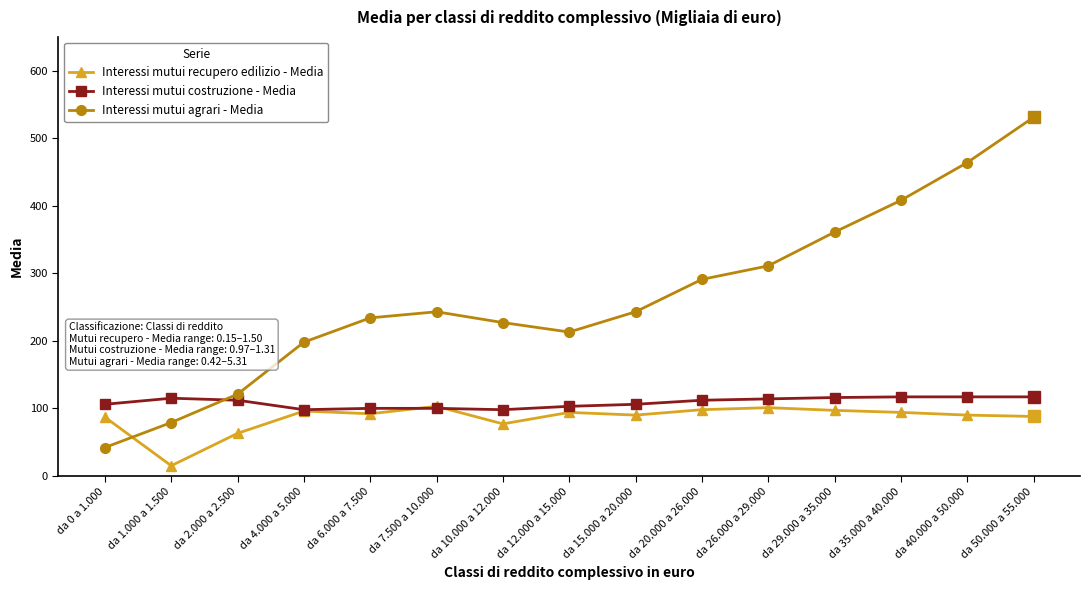

At which category is the sum across all series the highest?

da 50.000 a 55.000